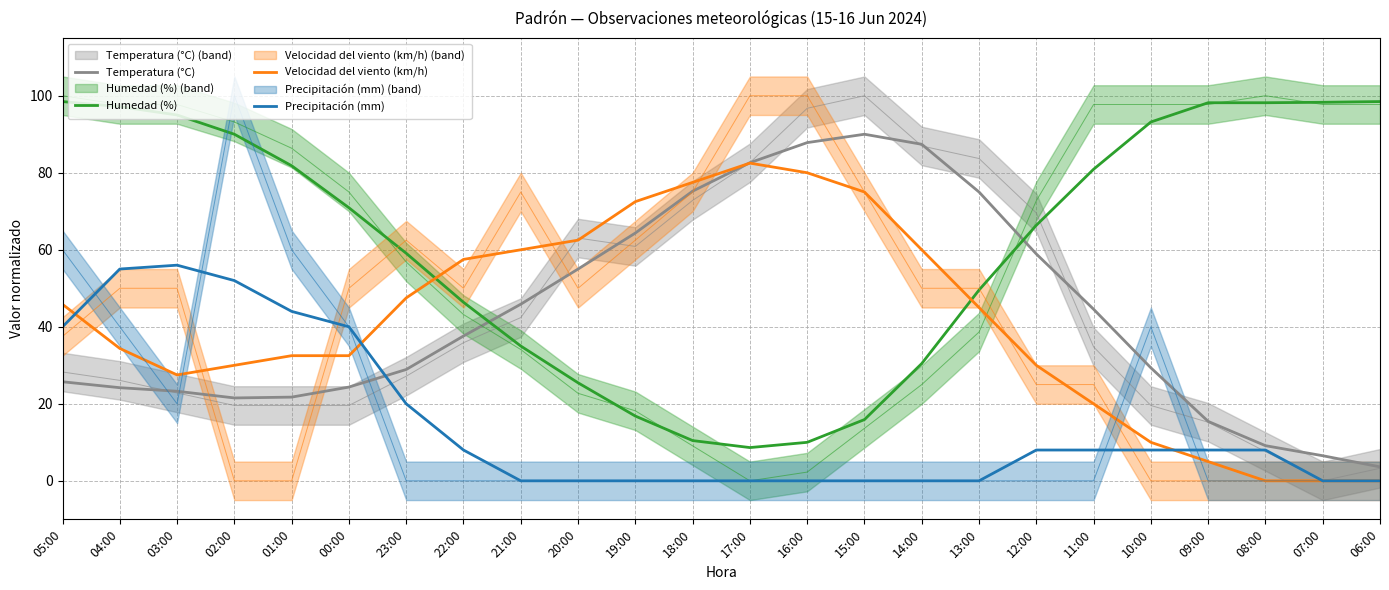

What is the greatest value displayed?

98.5